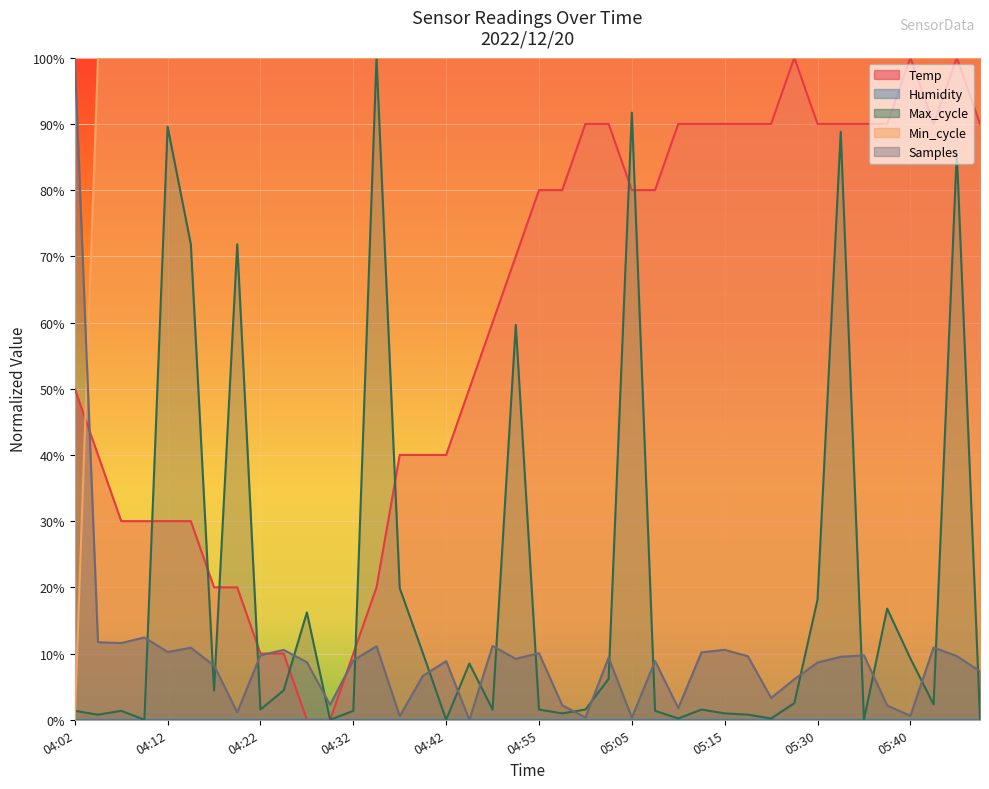

What is the difference between the maximum and minimum values?

1.0